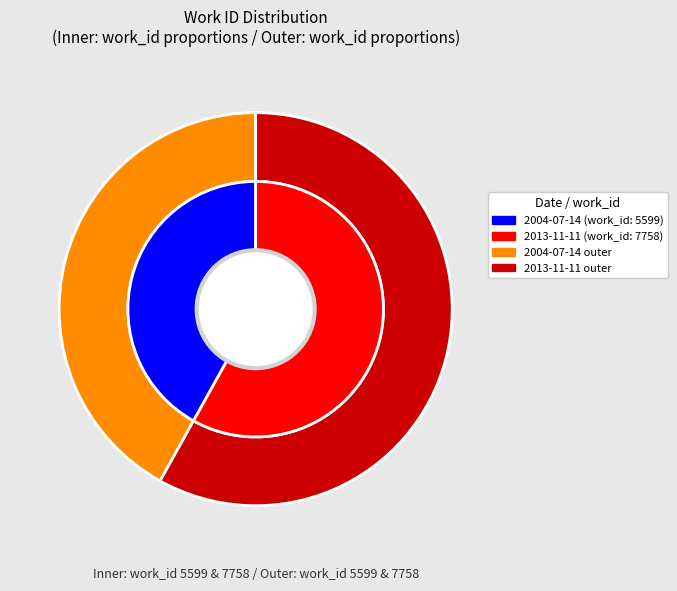

True or false: 2004-07-14 accounts for 42% of the total.

True